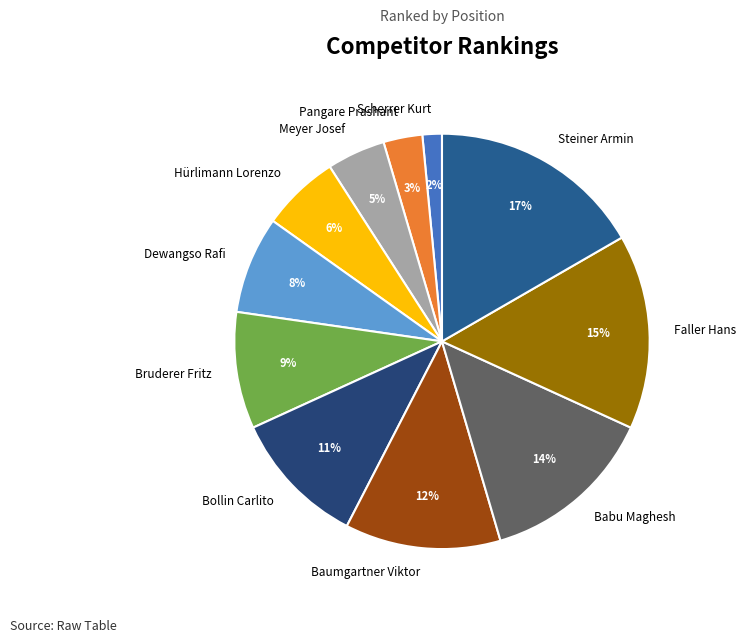

Count the number of slices in the pie.

11